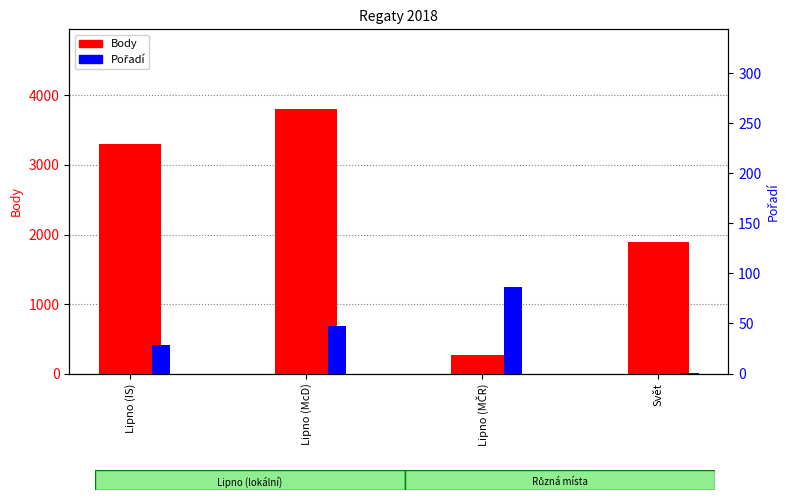

What is the label of the 4th bar from the right?

Lipno (IS)